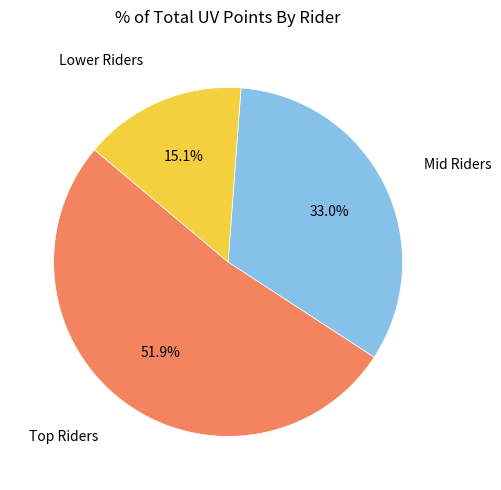

Is there a majority slice in this chart?

Yes